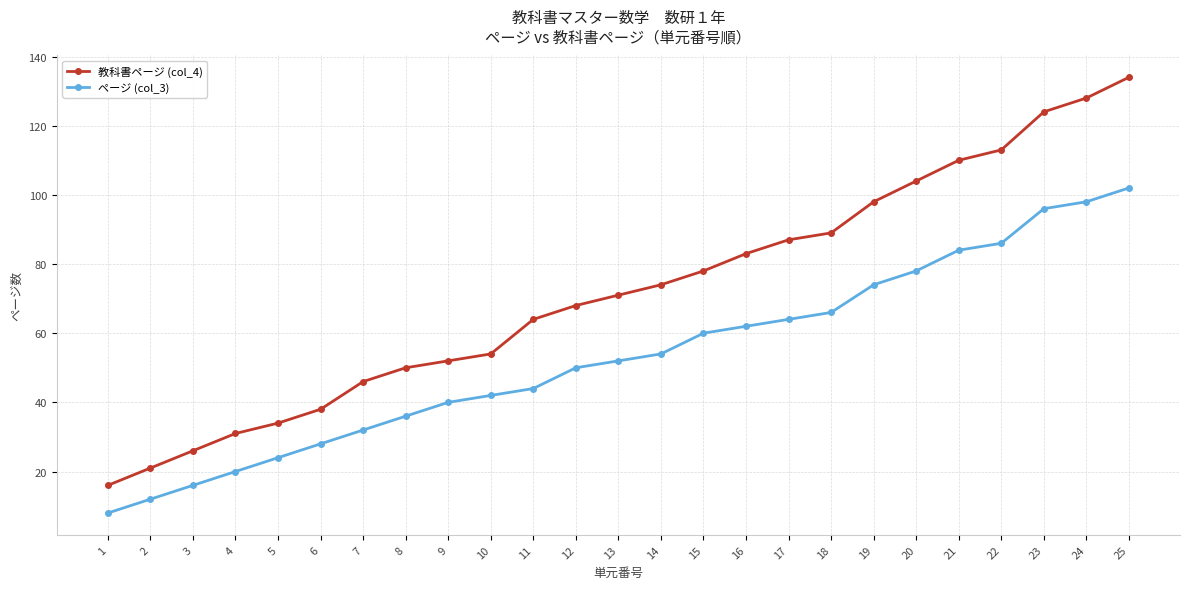

Reading left to right, list all the values displayed in this chart.

教科書ページ (col_4): 16	21	26	31	34	38	46	50	52	54	64	68	71	74	78	83	87	89	98	104	110	113	124	128	134
ページ (col_3): 8	12	16	20	24	28	32	36	40	42	44	50	52	54	60	62	64	66	74	78	84	86	96	98	102